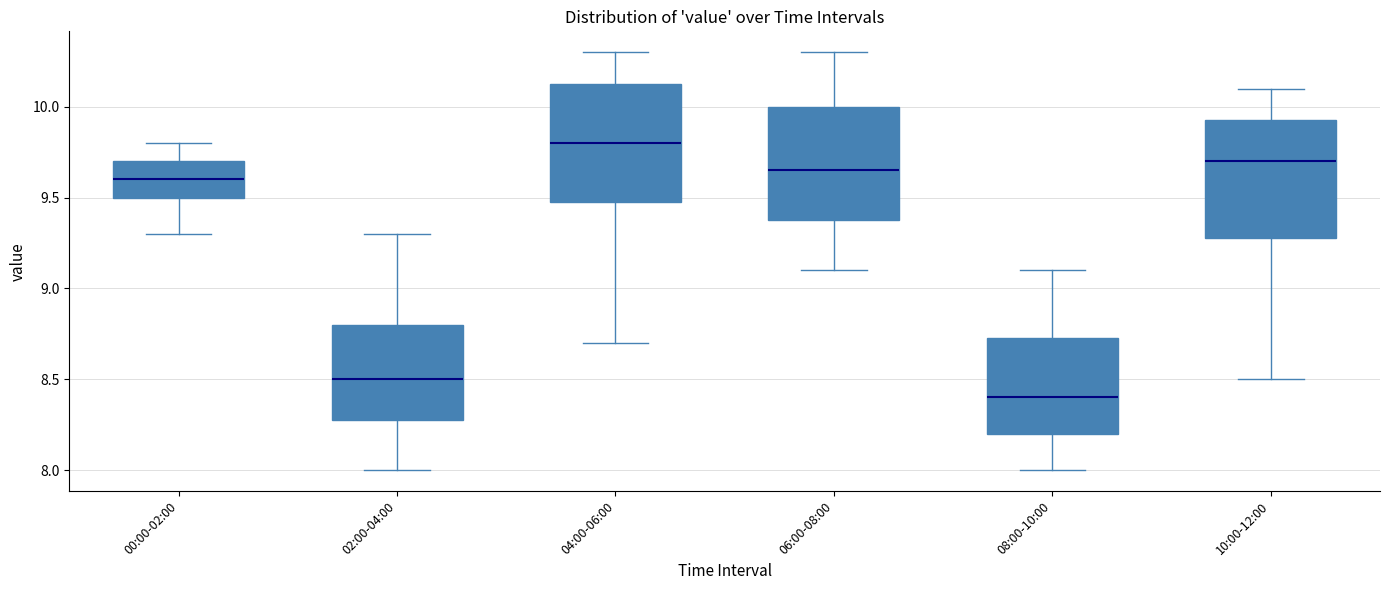

Where does the upper whisker of the box for 02:00-04:00 end on the y-axis? The values are not printed on the chart, so give them approximately, as read against the axis.

9.30